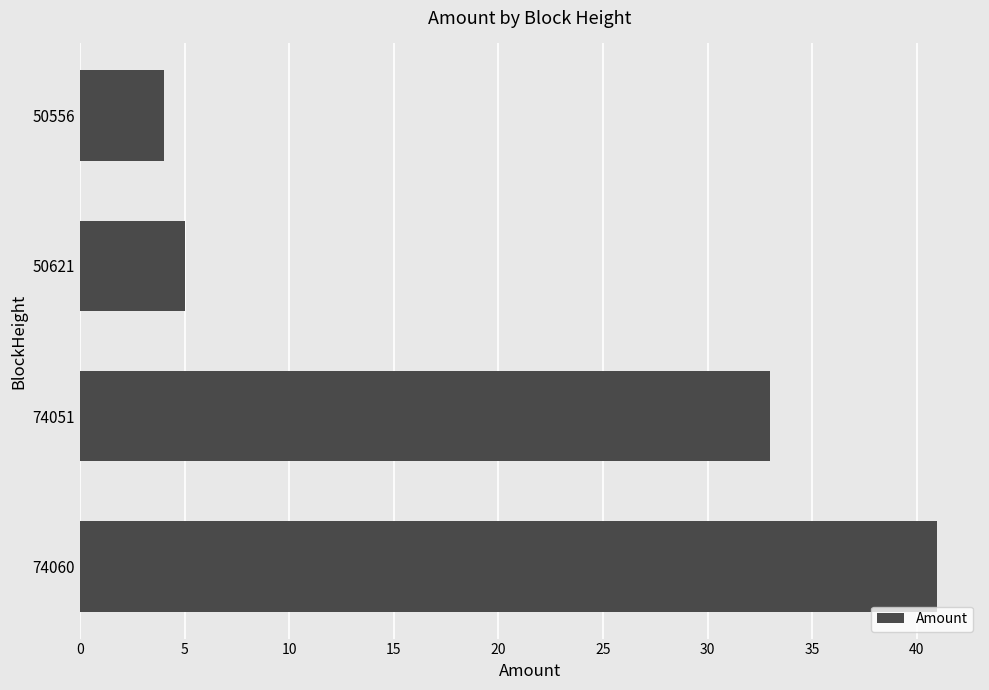

What is the average value?

20.7